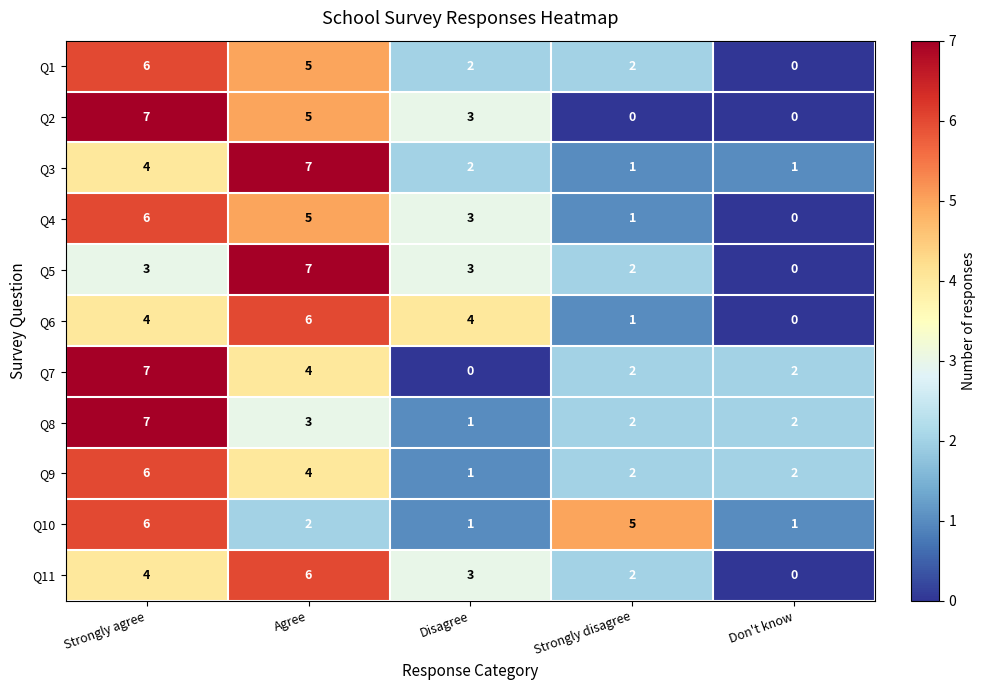

At which category is the sum across all series the highest?

Strongly agree